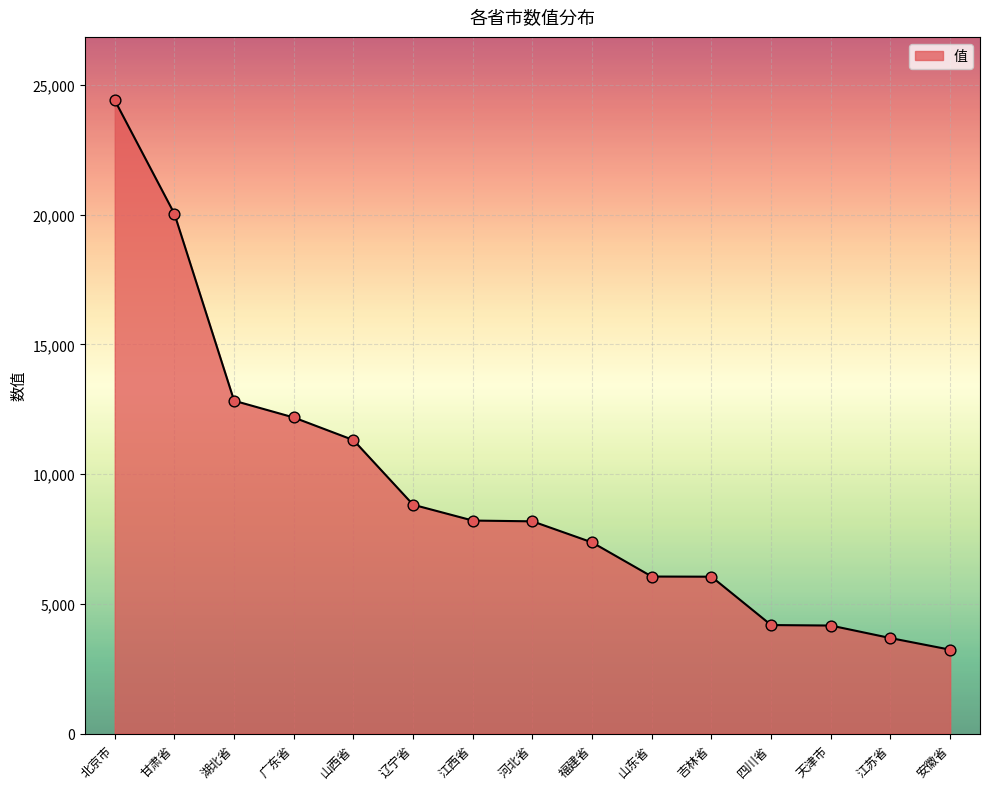

Approximately how many times larger is the value at 广东省 compared to 山西省?

1.1